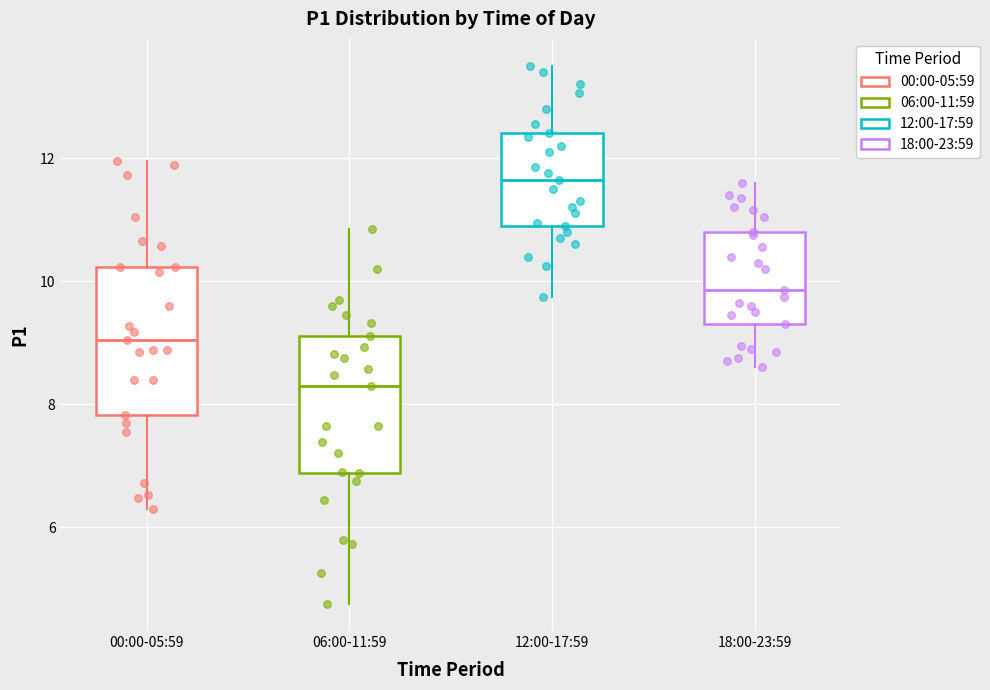

Where is the upper edge of the box for 06:00-11:59 on the y-axis? The values are not printed on the chart, so give them approximately, as read against the axis.

9.2